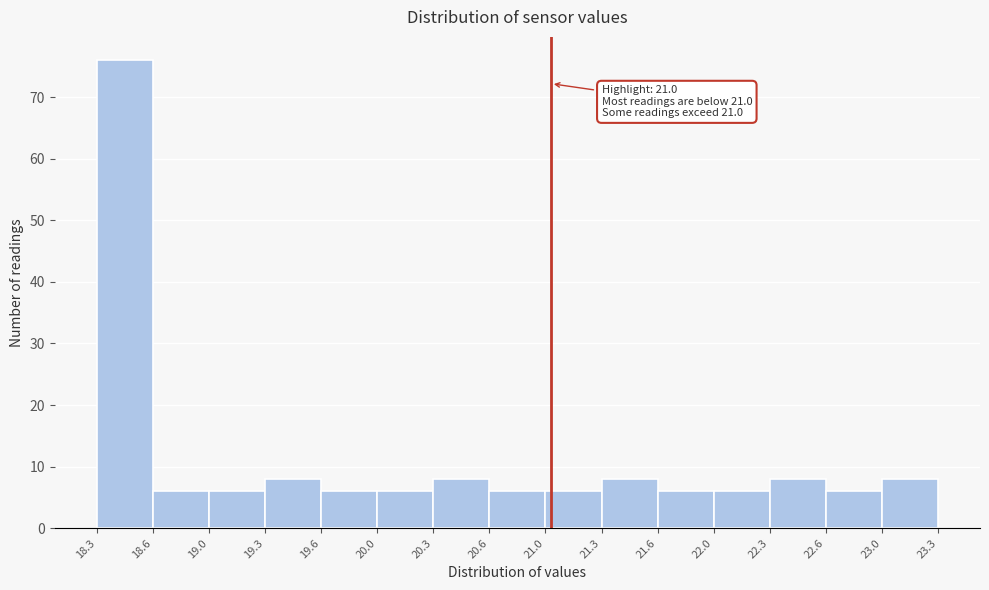

Over which range of the x-axis is the bar tallest?

18.3 to 18.6